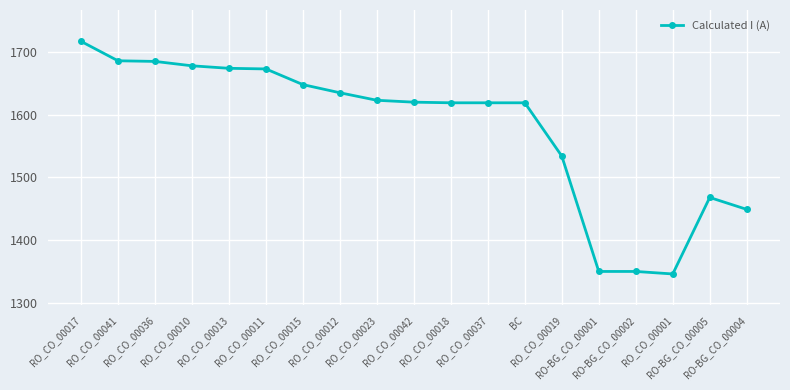

What is the difference between the values at RO_CO_00010 and RO_CO_00036?

7